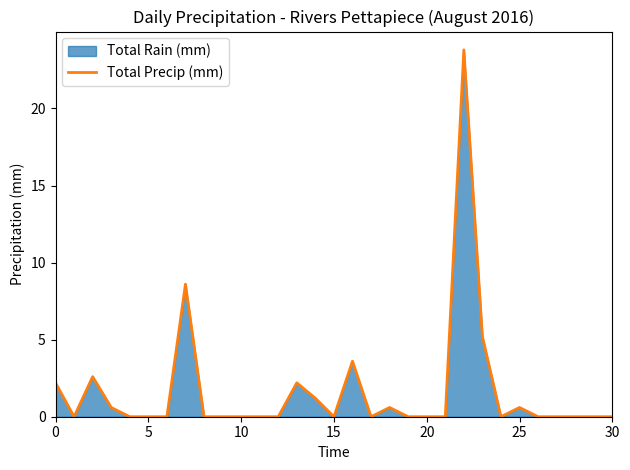

At which label is the value closest to 11?

7